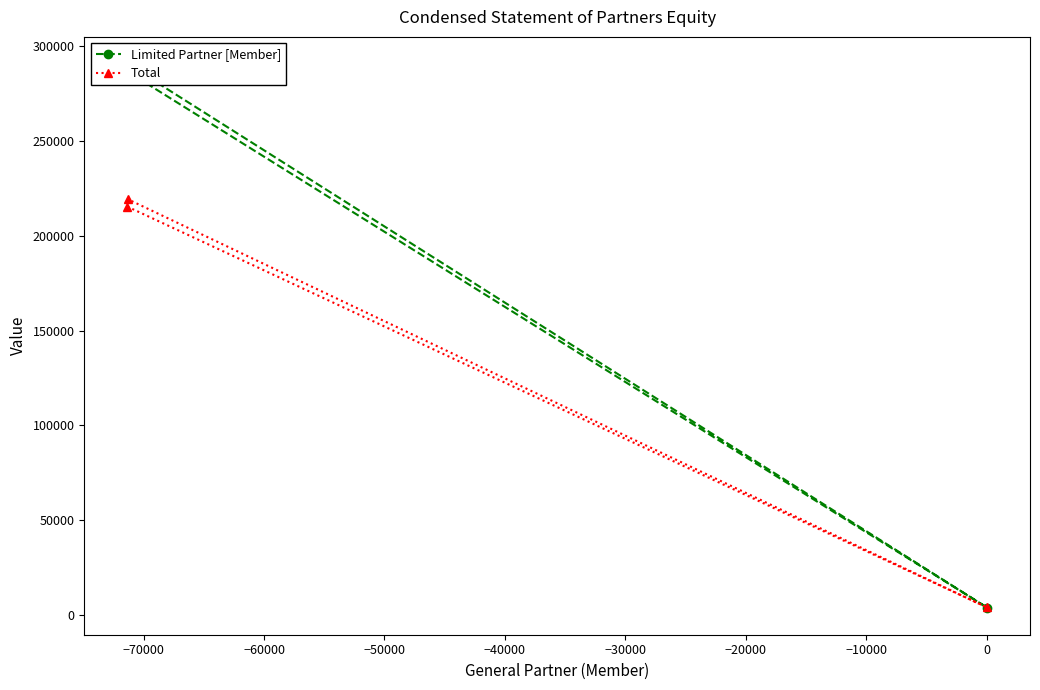

How many data points does each series have?

3